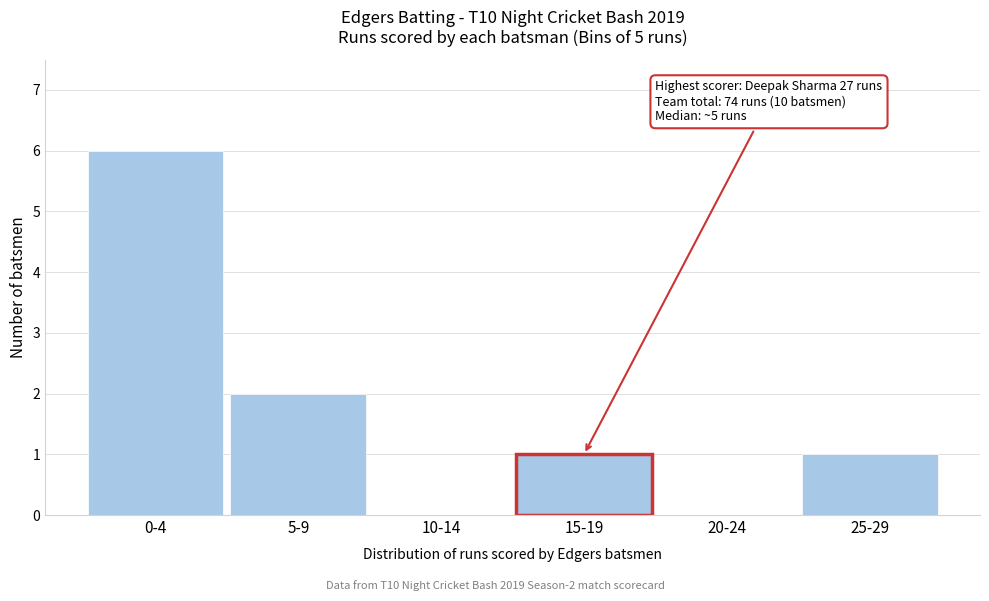

Reading left to right, extract all data points from this chart.

0-4=6	5-9=2	10-14=0	15-19=1	20-24=0	25-29=1